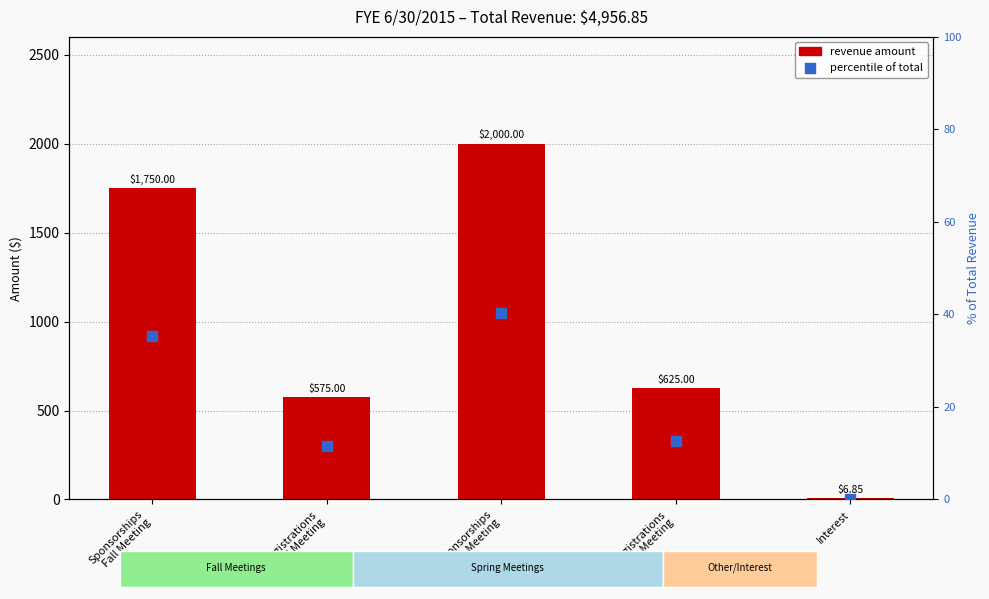

Which series has the widest spread of Y values?

revenue amount